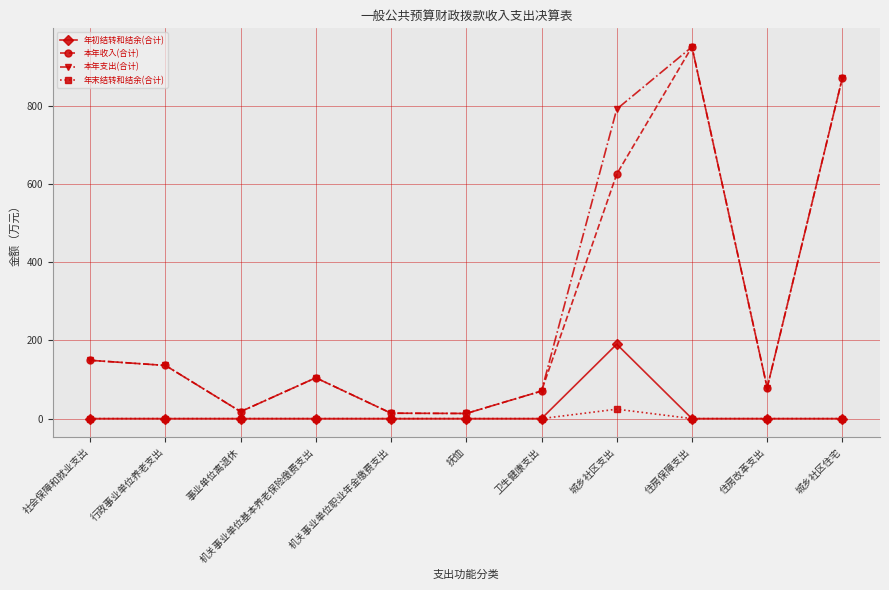

What is the total value across all series at 卫生健康支出?

140.9